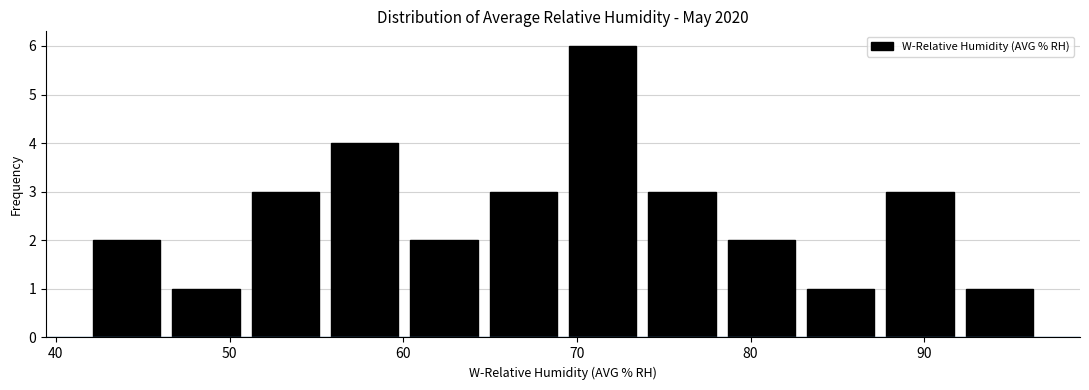

How tall is the bar that spans 56 to 60 on the x-axis? Neither the bar edges nor the heights are printed on the chart, so give them approximately, as read against the axes.

4